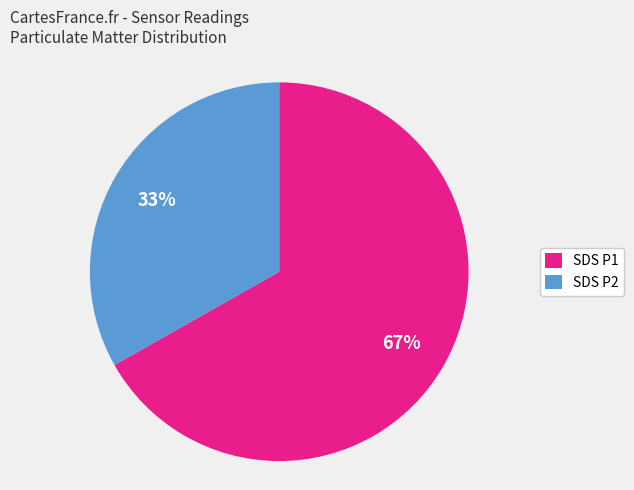

Which has a higher value, SDS P1 or SDS P2?

SDS P1